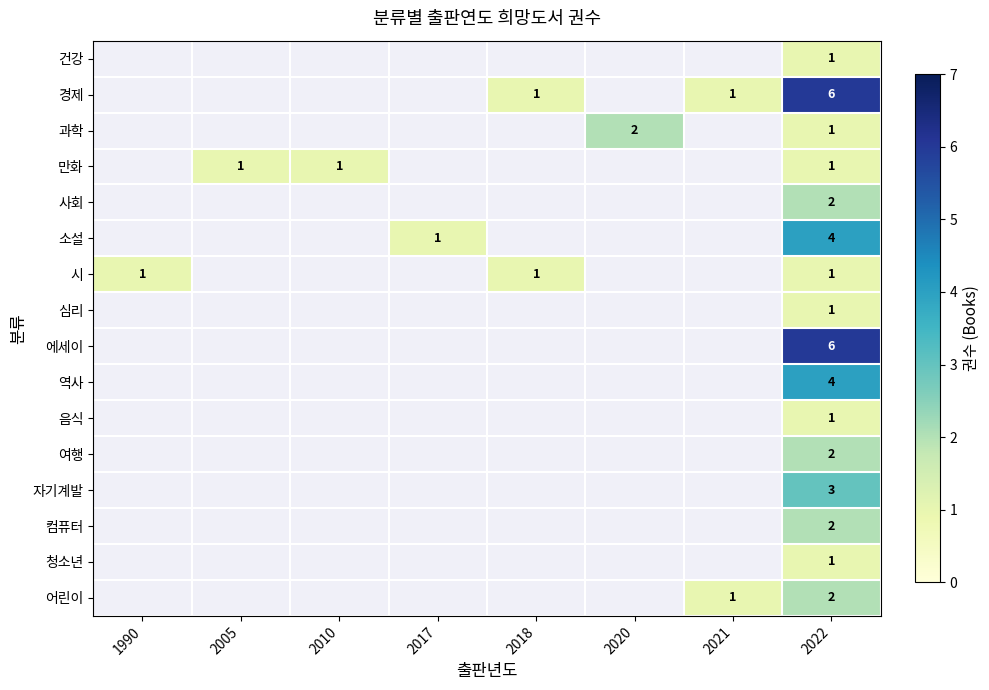

The 어린이 series shows 1 at 2022. True or false?

False